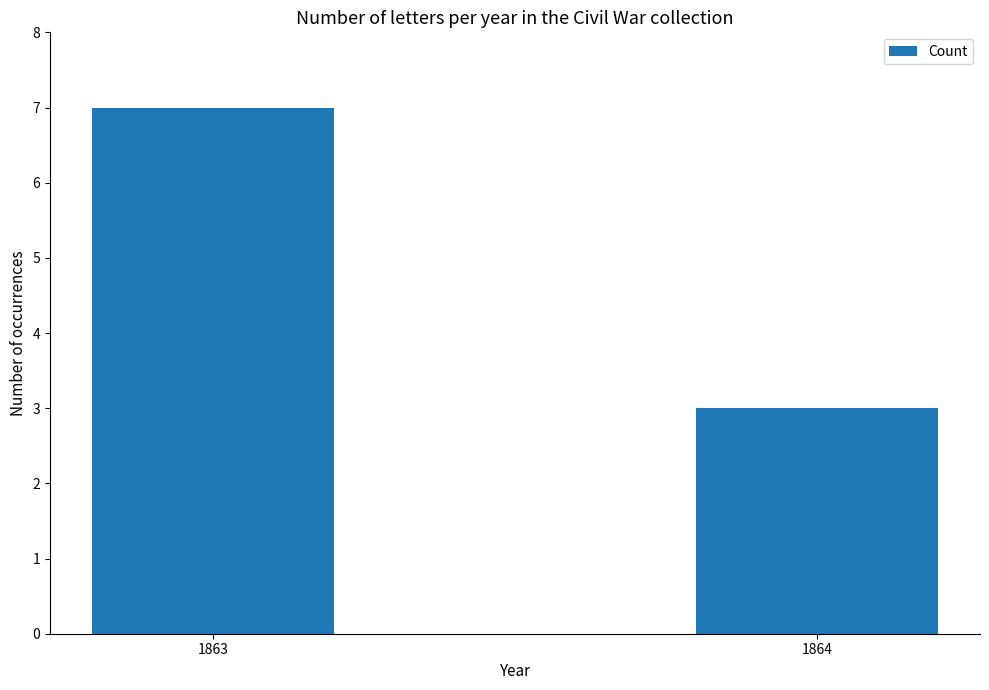

What is the sum of the values at 1864 and 1863?

10